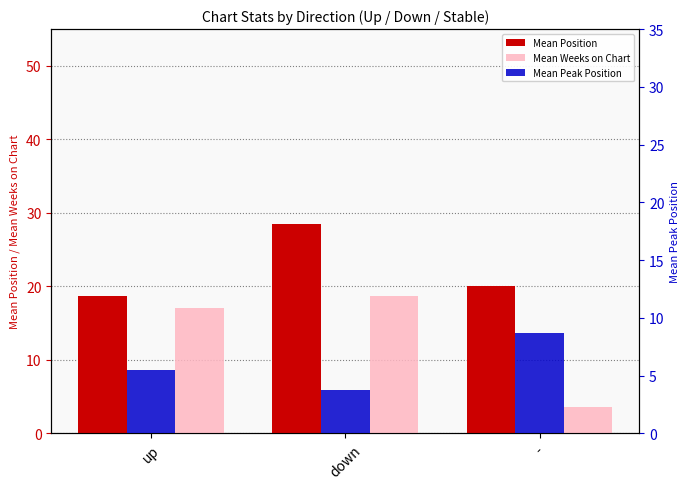

At which label is Mean Position closest to 23?

-